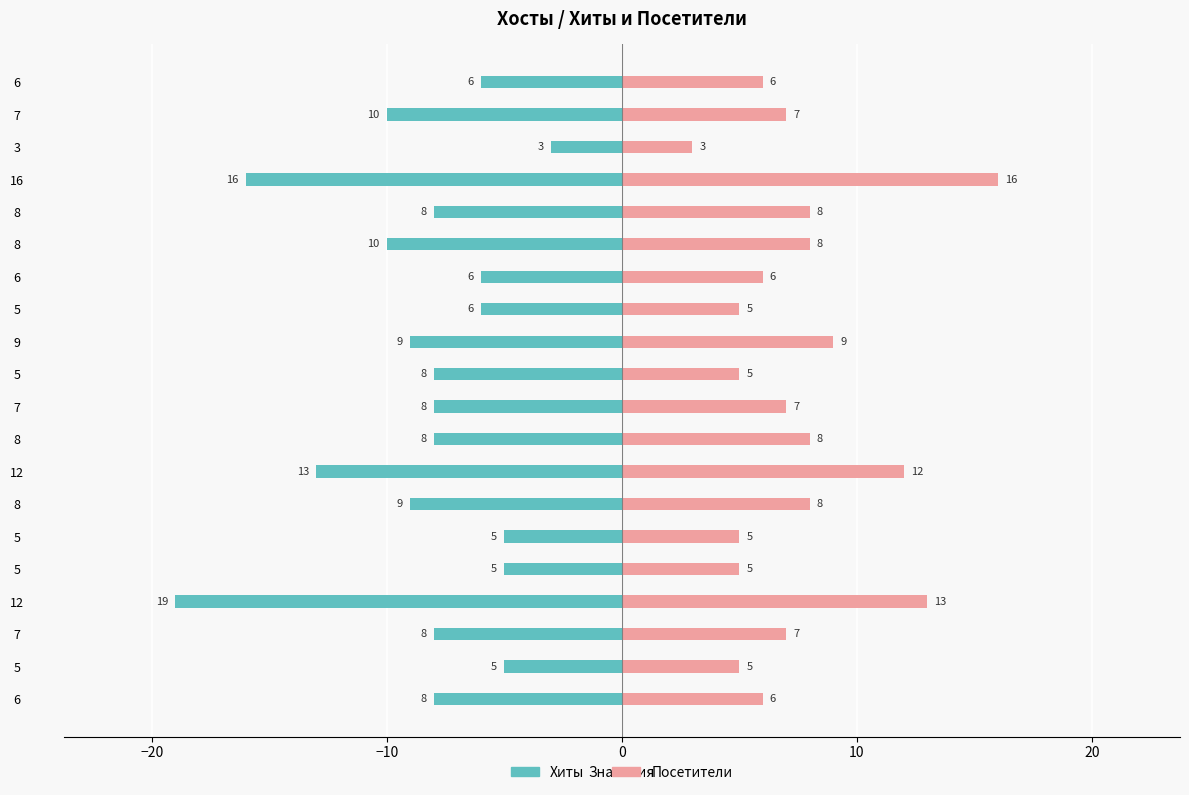

How many groups of bars are there?

20